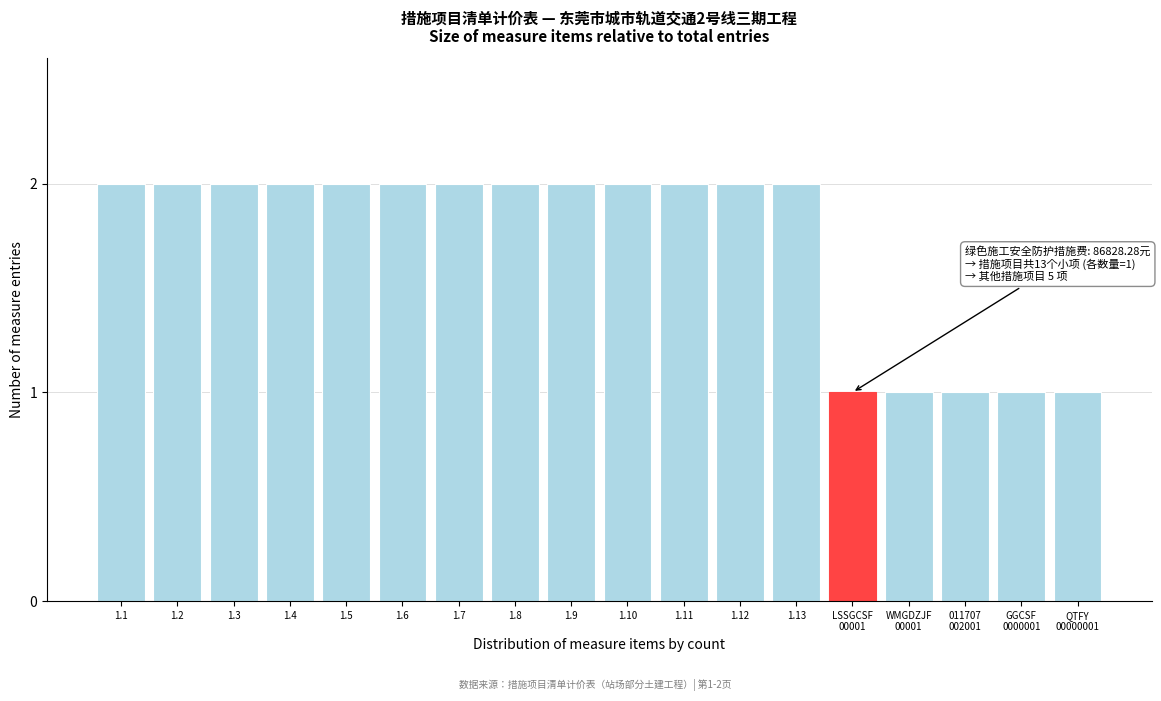

Reading right to left, transcribe all the data shown in this chart.

1	1	1	1	1	2	2	2	2	2	2	2	2	2	2	2	2	2